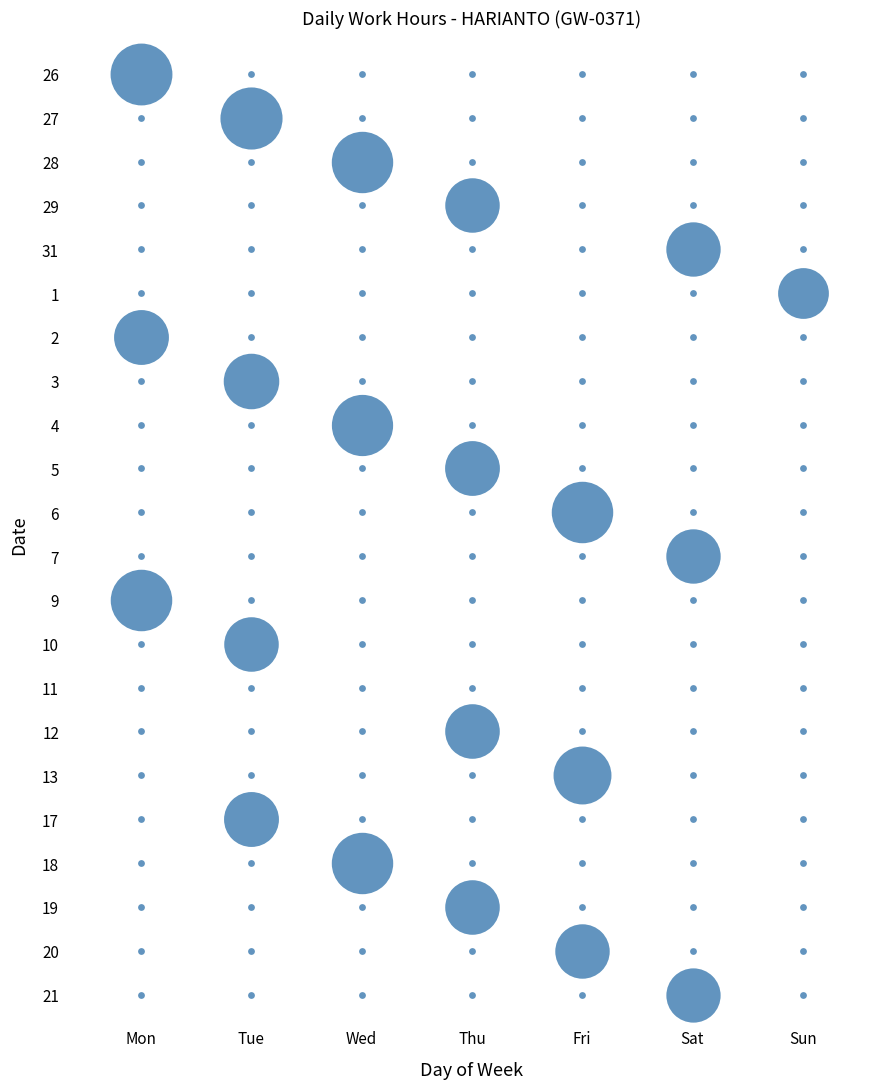

Which series has the largest total across all categories?

27